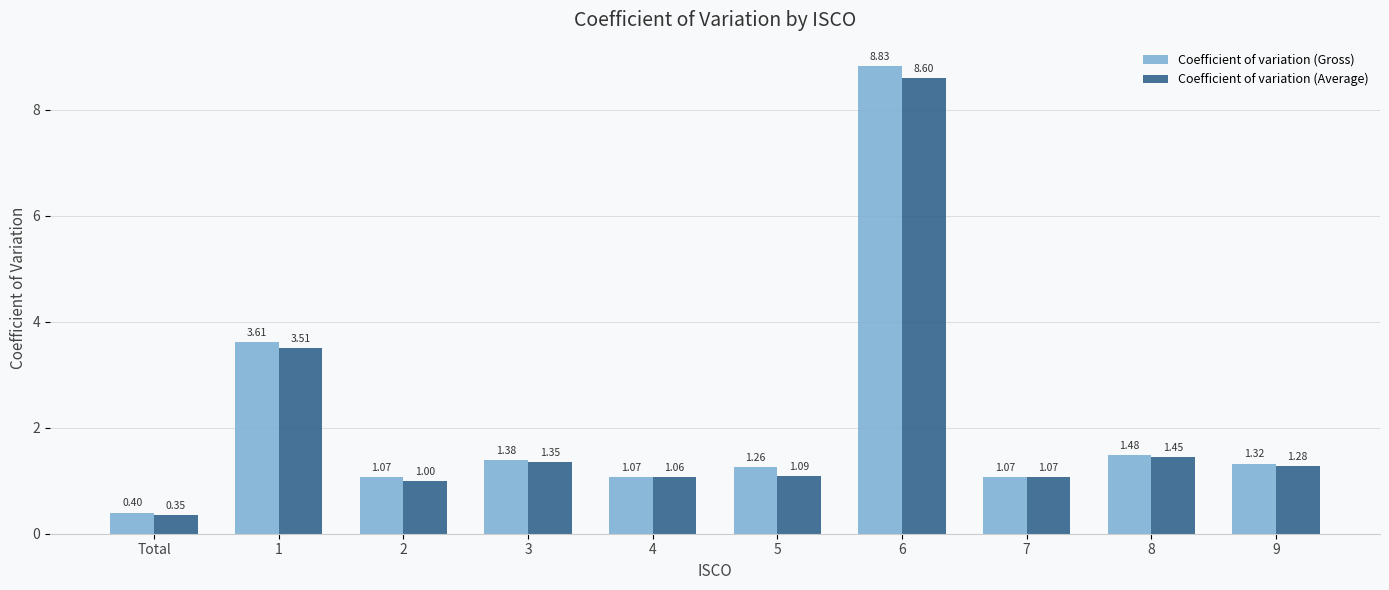

Between 5 and 7, which series saw the biggest shift?

Coefficient of variation (Gross)